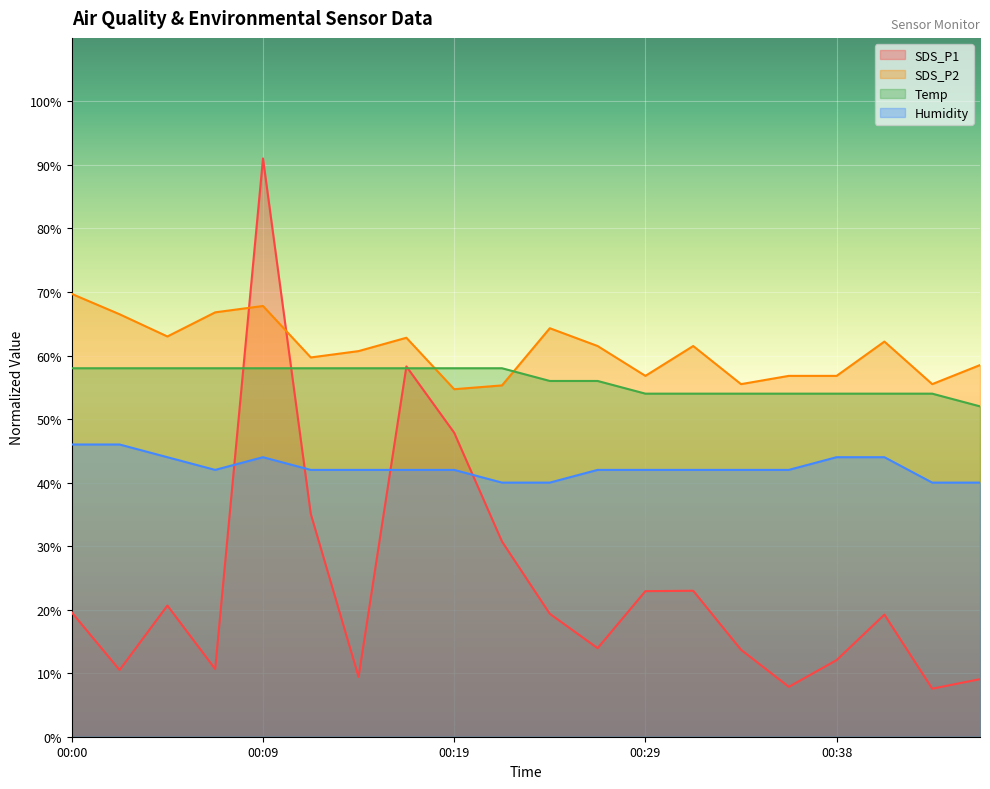

Which label corresponds to the largest value in the chart?

00:09